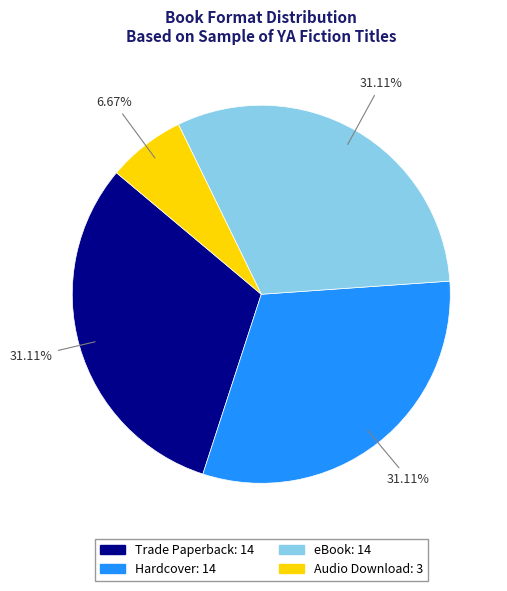

Count the number of slices in the pie.

4